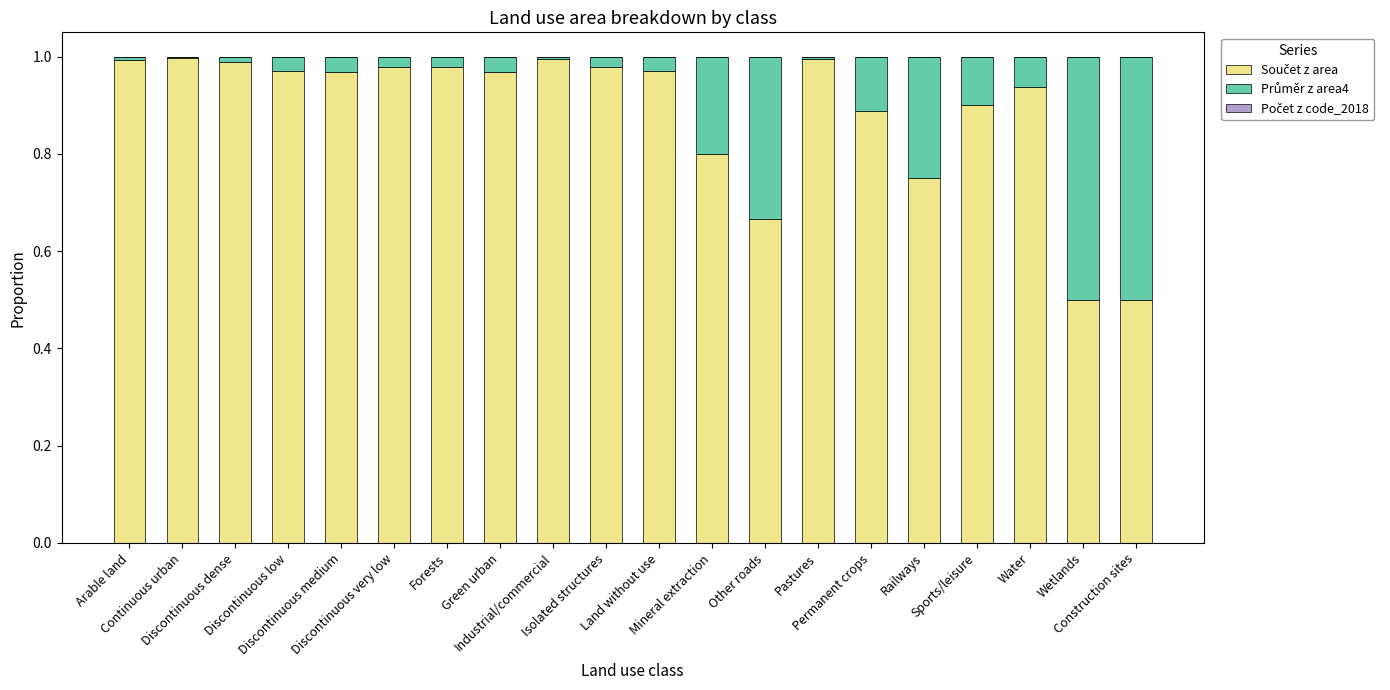

Does the chart contain stacked bars?

Yes